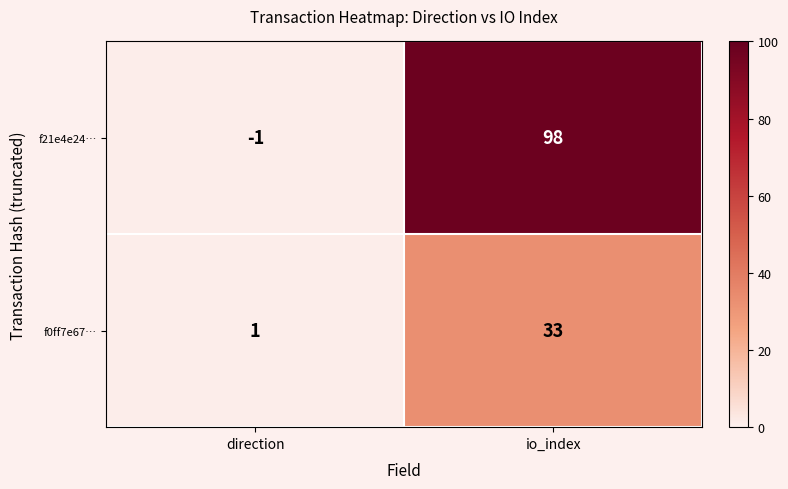

What is the approximate value of f21e4e24… at io_index, to the nearest 10?

100